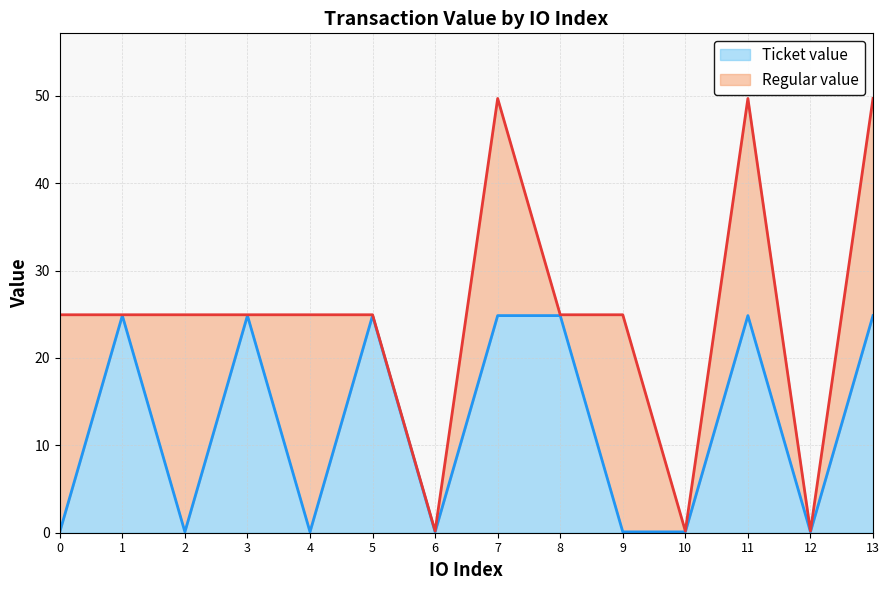

Reading left to right, extract all data points from this chart.

0=0.1	1=24.8	2=0.1	3=24.8	4=0.1	5=24.8	6=0.1	7=24.8	8=24.8	9=0.1	10=0.1	11=24.8	12=0.1	13=24.8